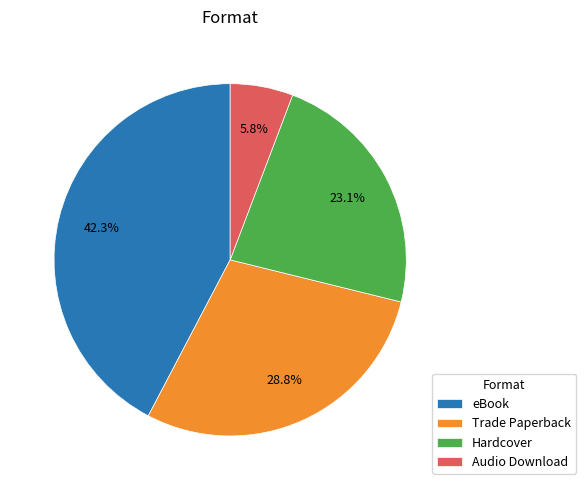

Combined, do eBook and Trade Paperback account for over 50%?

Yes